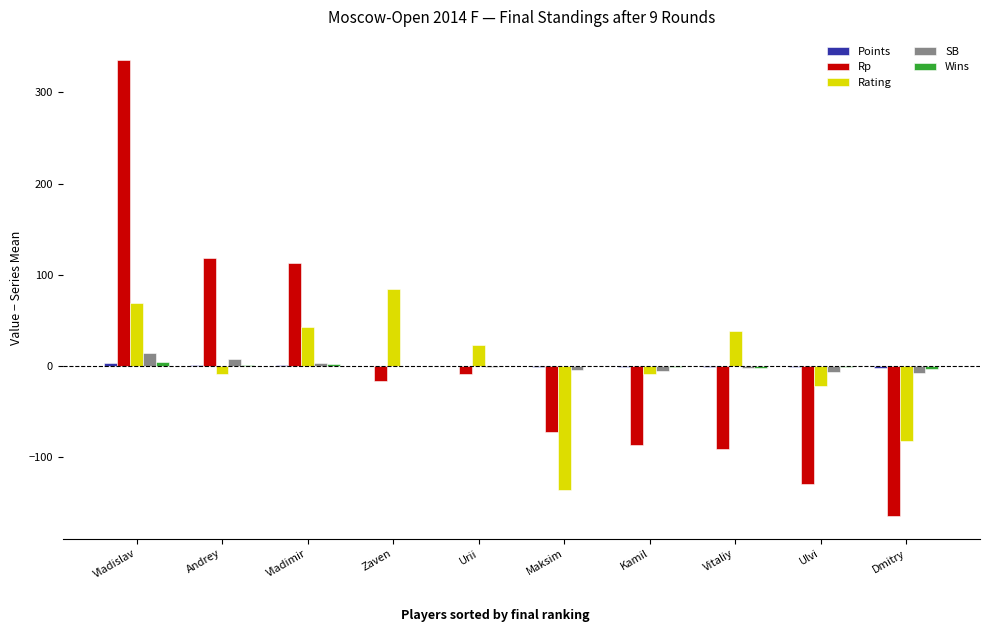

Which series has the widest spread of values?

Rp